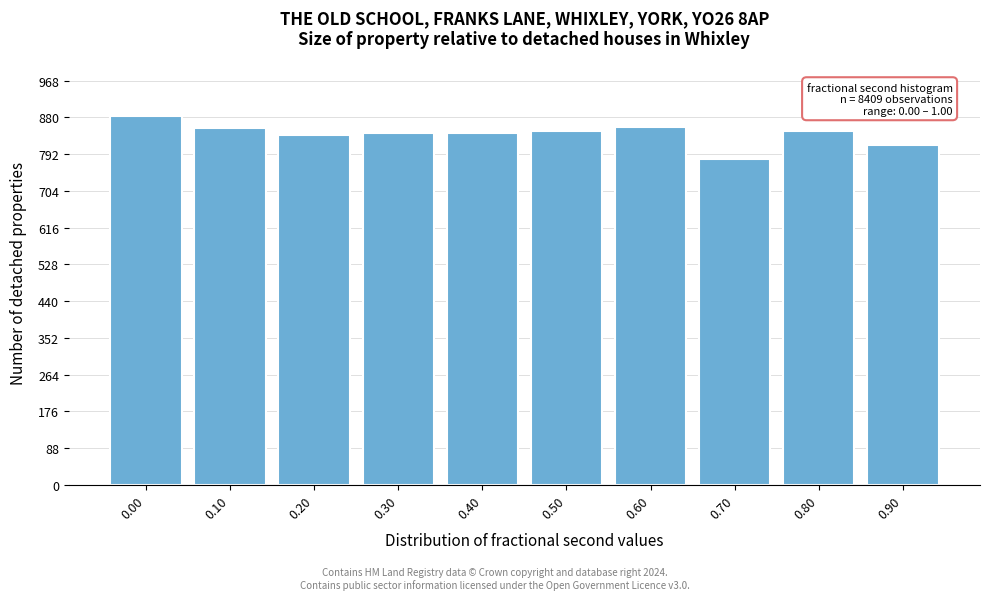

What is the ratio of the value at 0.50 to the value at 0.40?

1.0